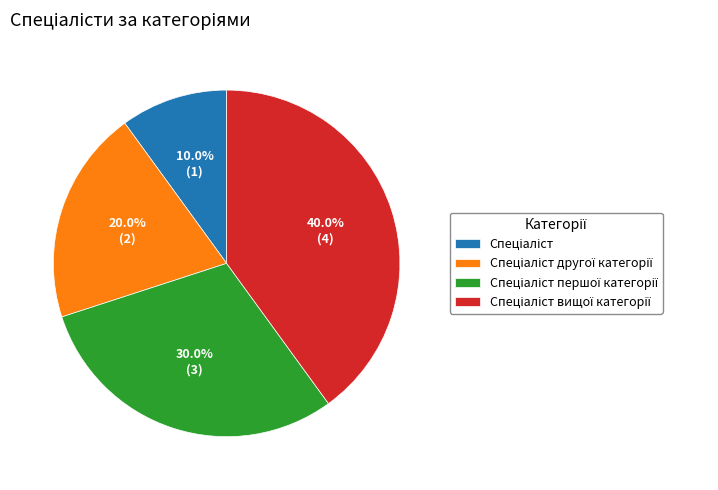

How many slices are in this pie chart?

4